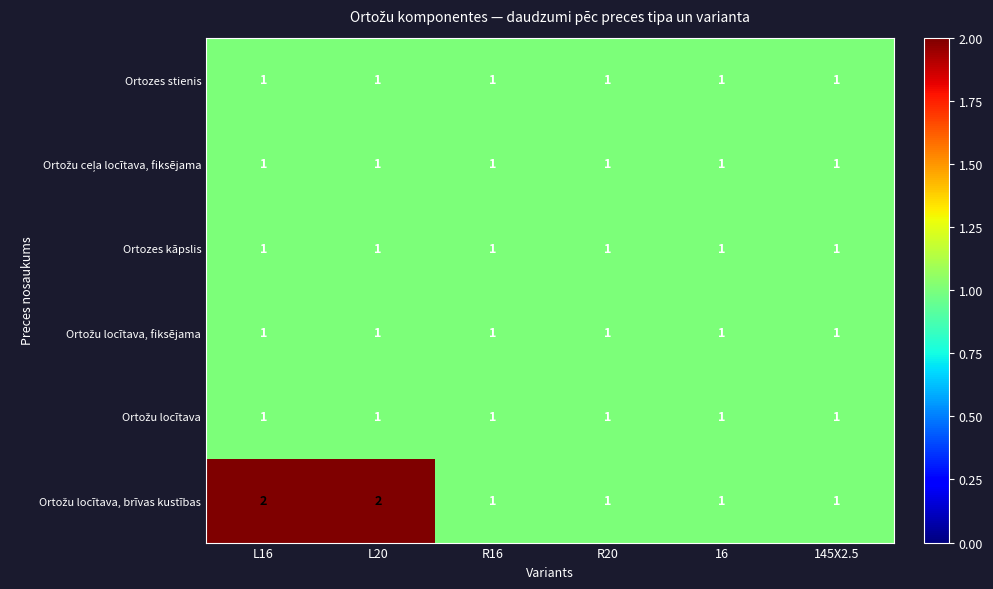

The Ortozes kāpslis series shows 1 at R20. True or false?

True